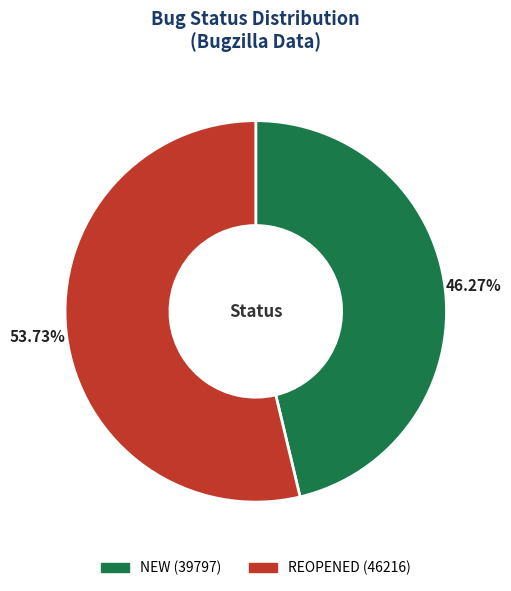

Combined, do REOPENED and NEW account for over 50%?

Yes